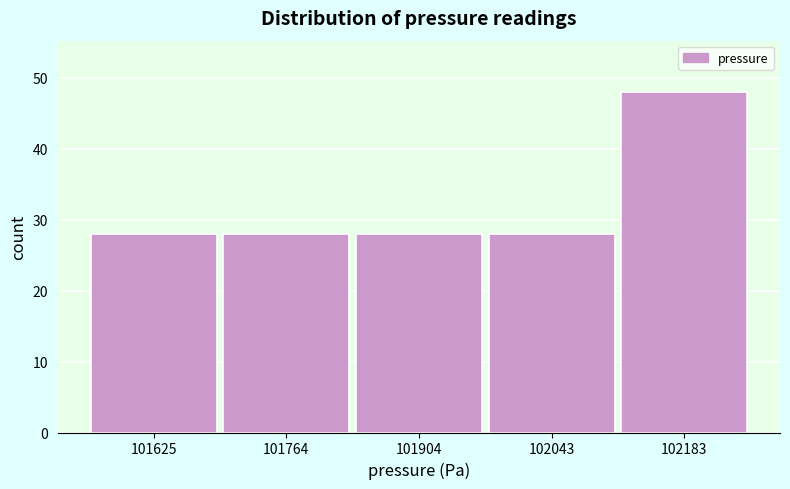

Reading left to right, list every bar in this chart as the range it spans on the x-axis followed by its height. Neither the bar edges nor the heights are printed on the chart, so give them approximately, as read against the axes.

101560 to 101700: 28
101700 to 101840: 28
101840 to 101980: 28
101980 to 102120: 28
102120 to 102260: 48